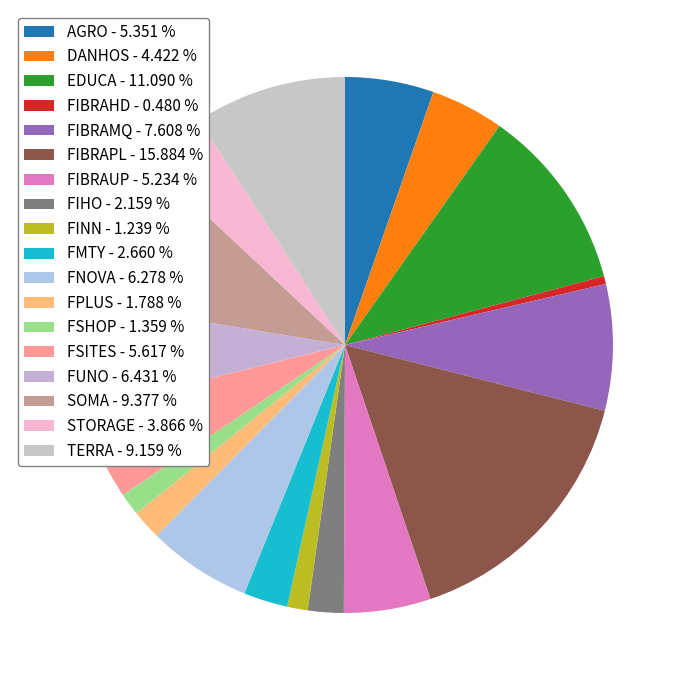

Count the number of slices in the pie.

18